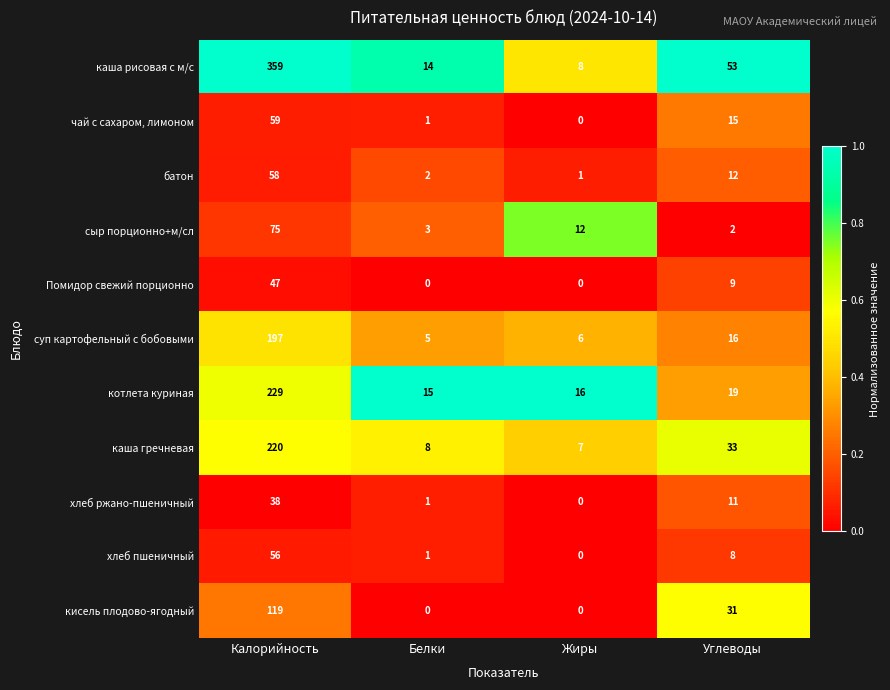

Count the number of categories in the chart.

4